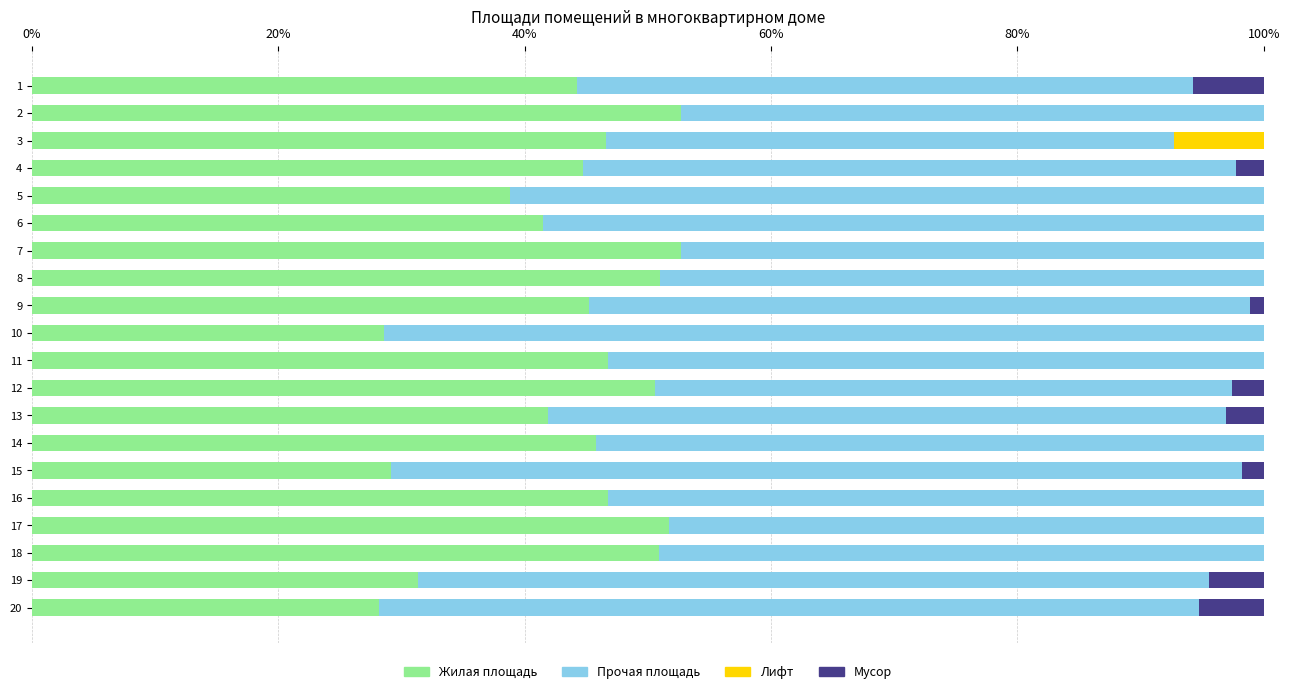

Is it true that Жилая площадь equals 45.2 at 9?

True